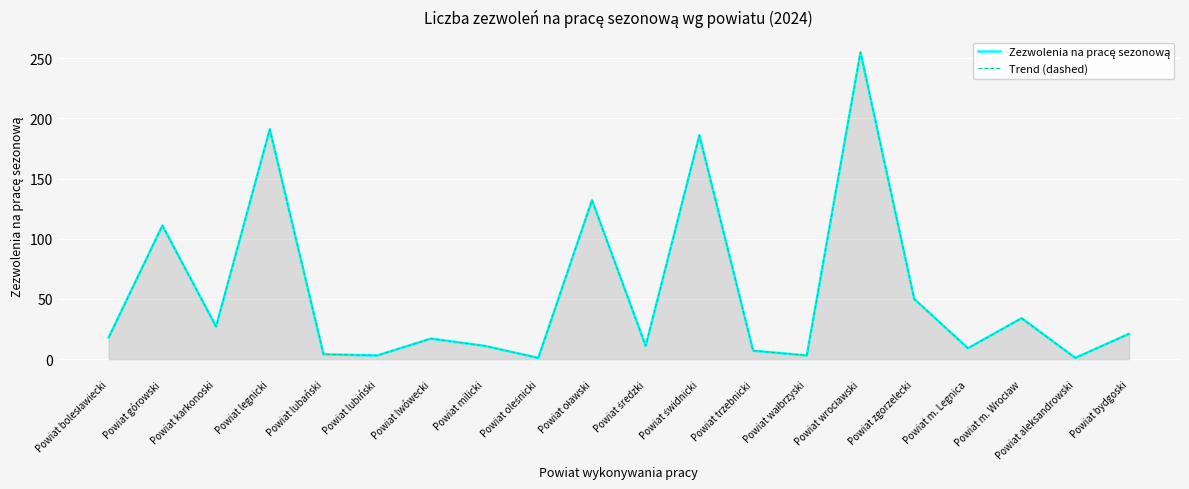

List the labels in order of Trend (dashed) value, smallest first.

Powiat oleśnicki, Powiat aleksandrowski, Powiat lubiński, Powiat wałbrzyski, Powiat lubański, Powiat trzebnicki, Powiat m. Legnica, Powiat milicki, Powiat średzki, Powiat lwówecki, Powiat bolesławiecki, Powiat bydgoski, Powiat karkonoski, Powiat m. Wrocław, Powiat zgorzelecki, Powiat górowski, Powiat oławski, Powiat świdnicki, Powiat legnicki, Powiat wrocławski